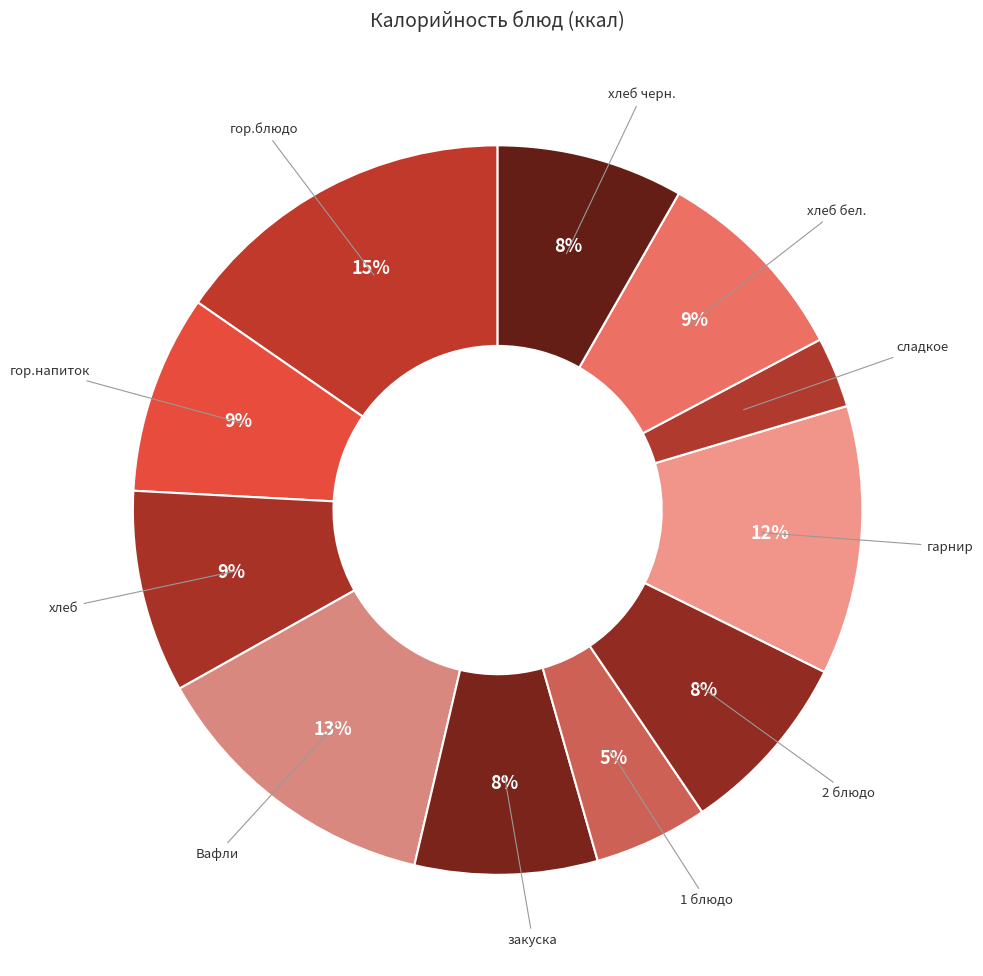

Rank the categories by value from highest to lowest.

гор.блюдо, Вафли, гарнир, хлеб, хлеб бел., гор.напиток, хлеб черн., 2 блюдо, закуска, 1 блюдо, сладкое